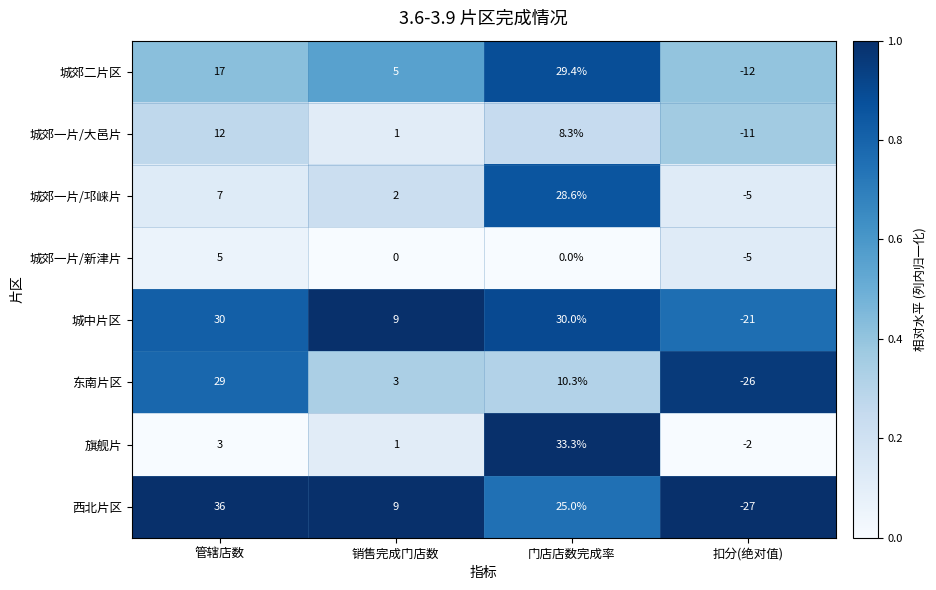

What is the approximate value of 城中片区 at 销售完成门店数?

9.0